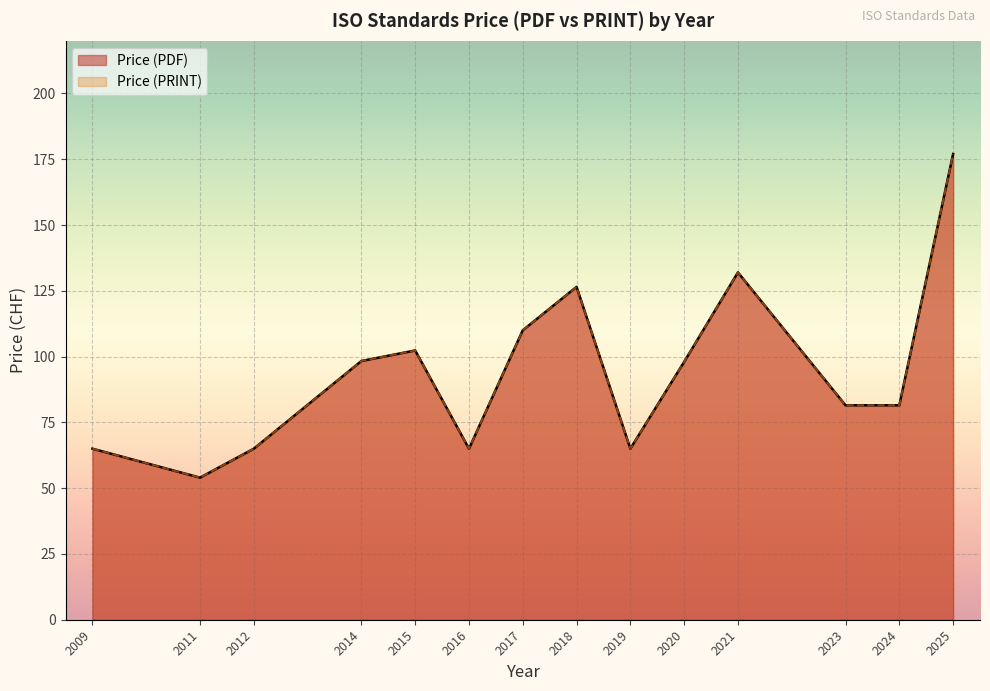

Between 2012 and 2018, which is larger?

2018